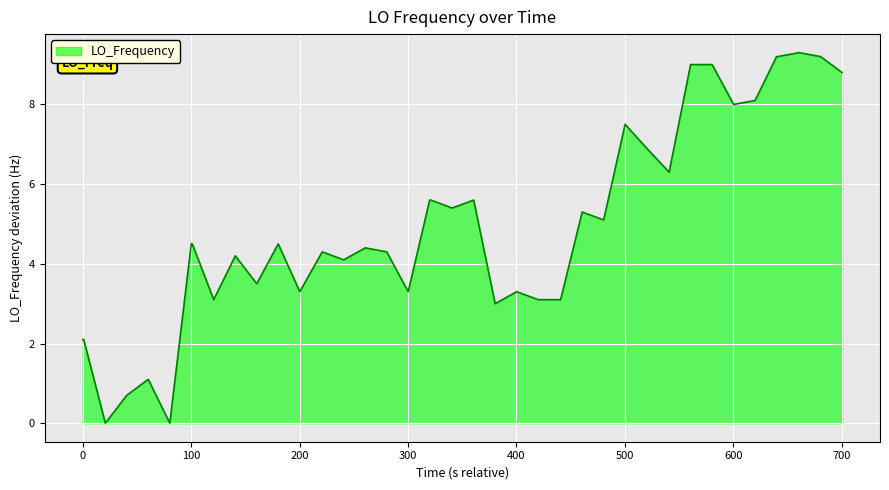

Reading left to right, list all the values displayed in this chart.

2.1	2.1	0.0	0.7	1.1	0.0	4.5	4.5	3.1	4.2	3.5	4.5	3.3	4.3	4.1	4.4	4.3	3.3	5.6	5.6	5.4	5.6	3.0	3.3	3.1	3.1	5.3	5.1	7.5	6.9	6.3	9.0	9.0	8.0	8.1	9.2	9.2	9.3	9.2	8.8